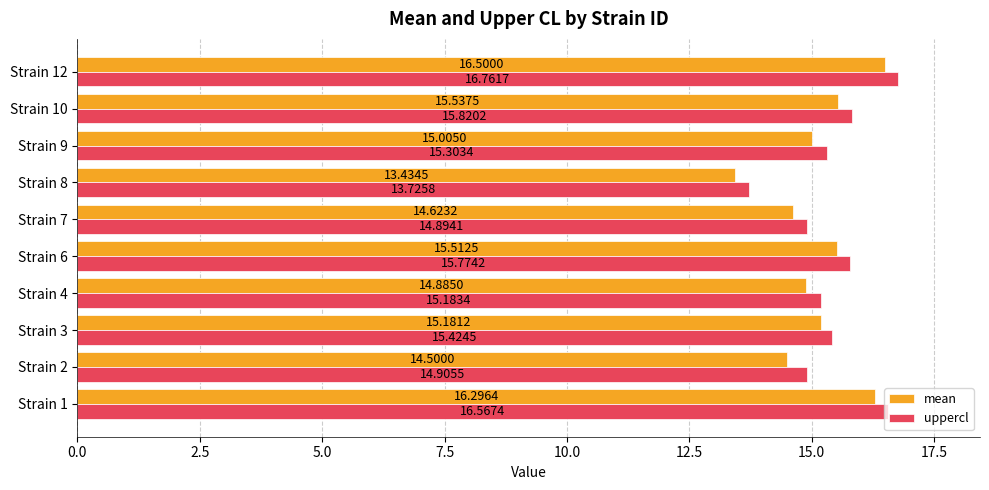

Which series has the largest range (max minus min)?

mean